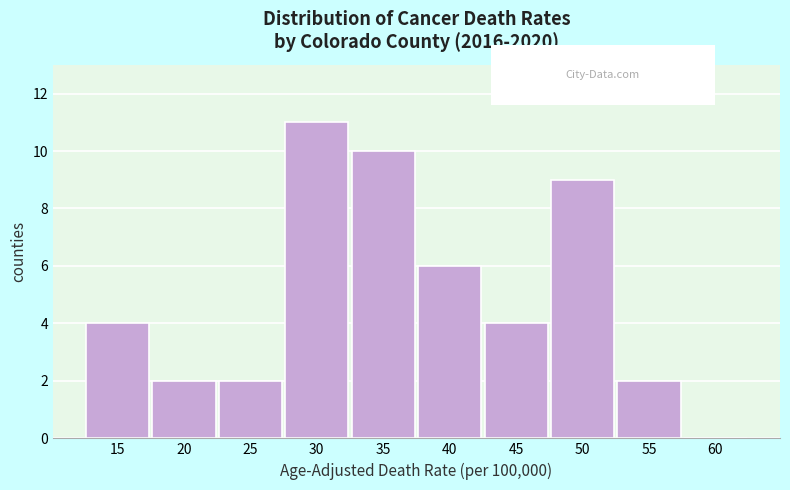

Reading right to left, transcribe all the data shown in this chart.

60=0	55=2	50=9	45=4	40=6	35=10	30=11	25=2	20=2	15=4